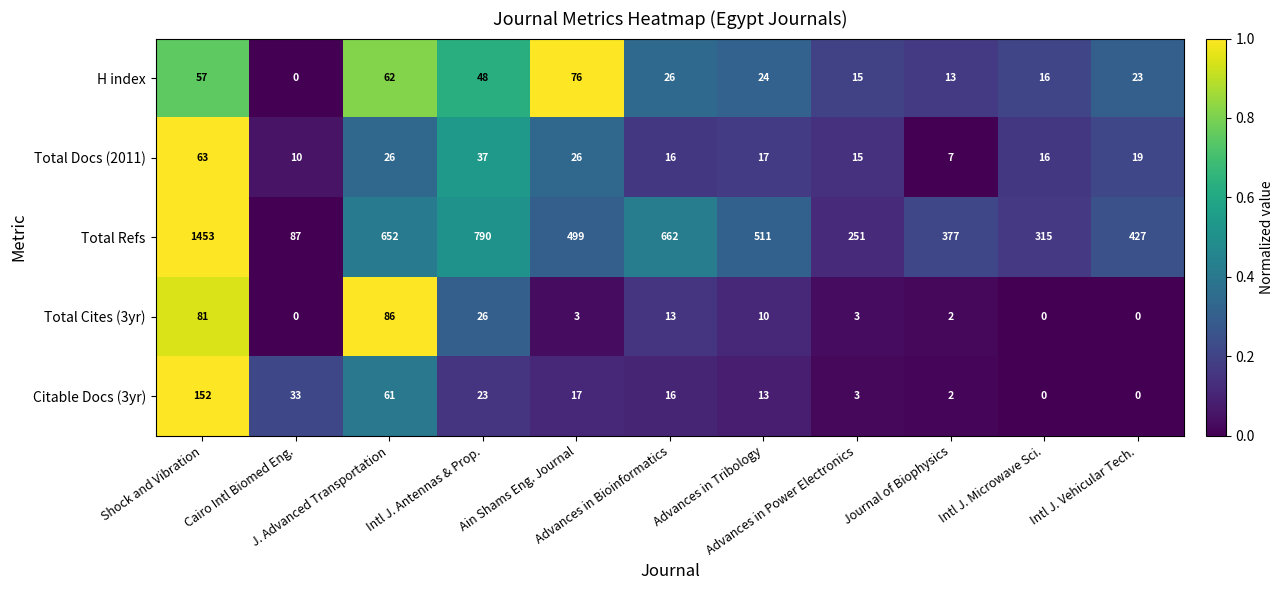

Which series has the widest spread of values?

Total Refs